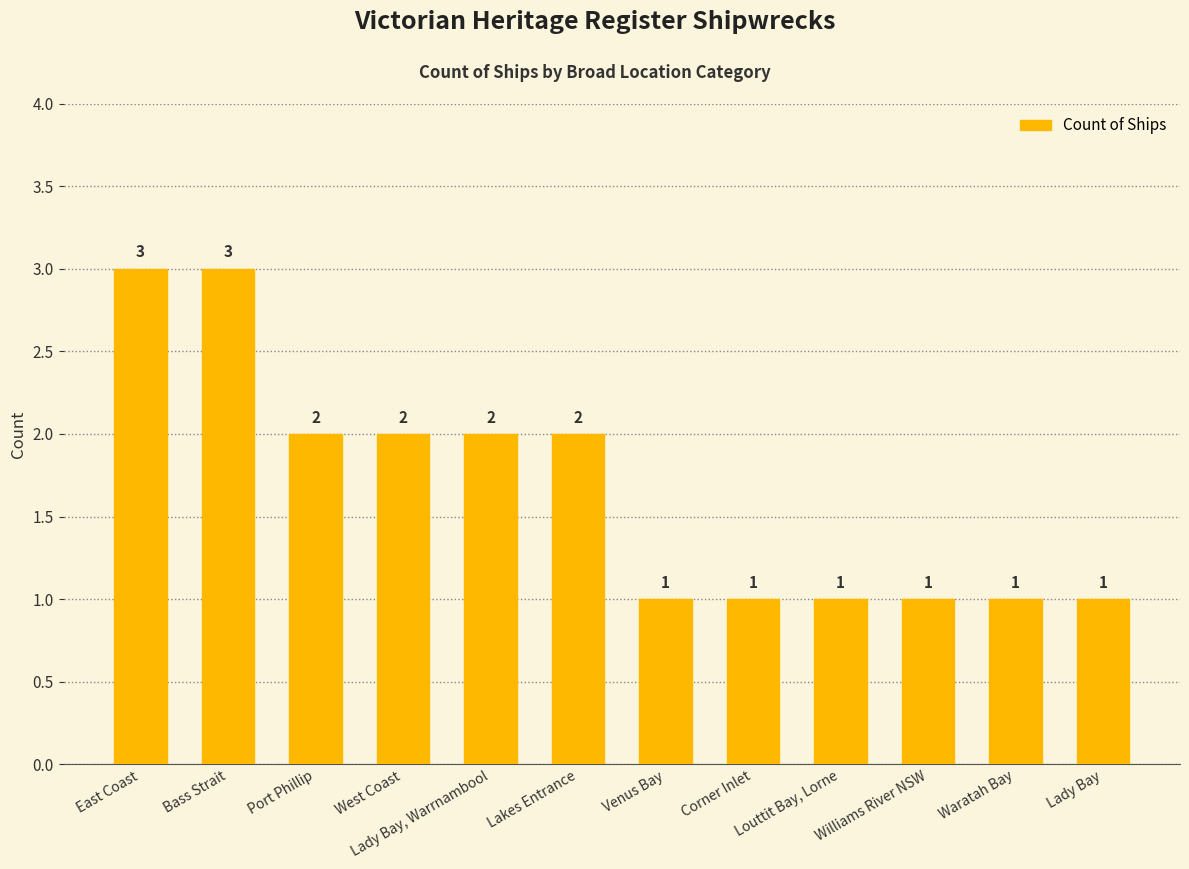

What is the sum of all values?

20